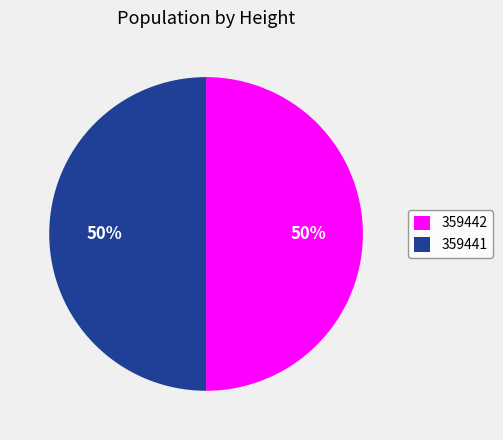

To the nearest percent, what is the combined percentage of 359442 and 359441?

100%